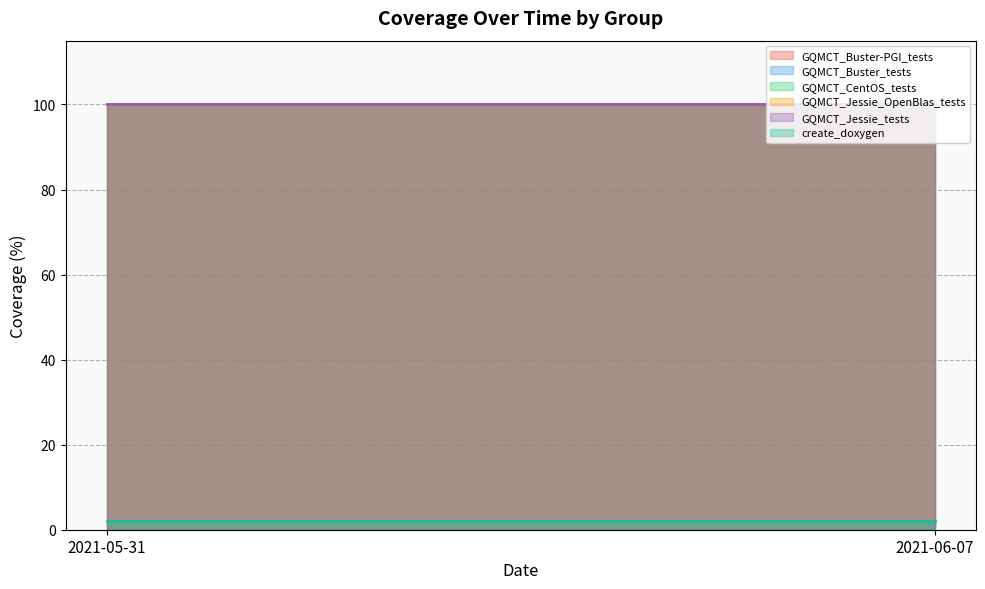

What are all the series names shown in the legend?

GQMCT_Buster-PGI_tests, GQMCT_Buster_tests, GQMCT_CentOS_tests, GQMCT_Jessie_OpenBlas_tests, GQMCT_Jessie_tests, create_doxygen